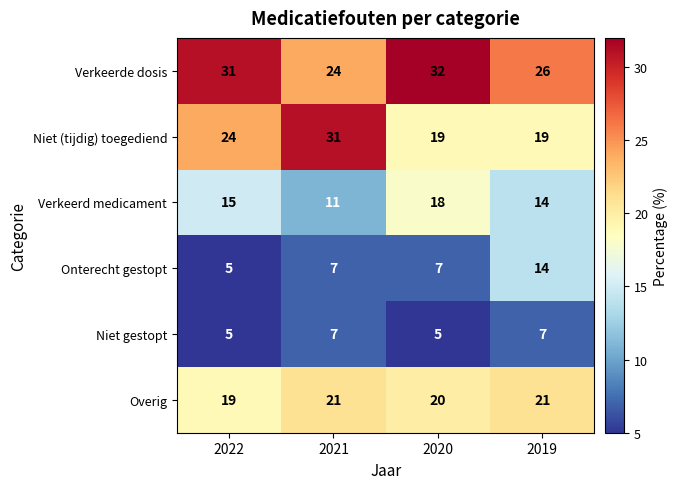

What is the maximum value shown in the chart?

32